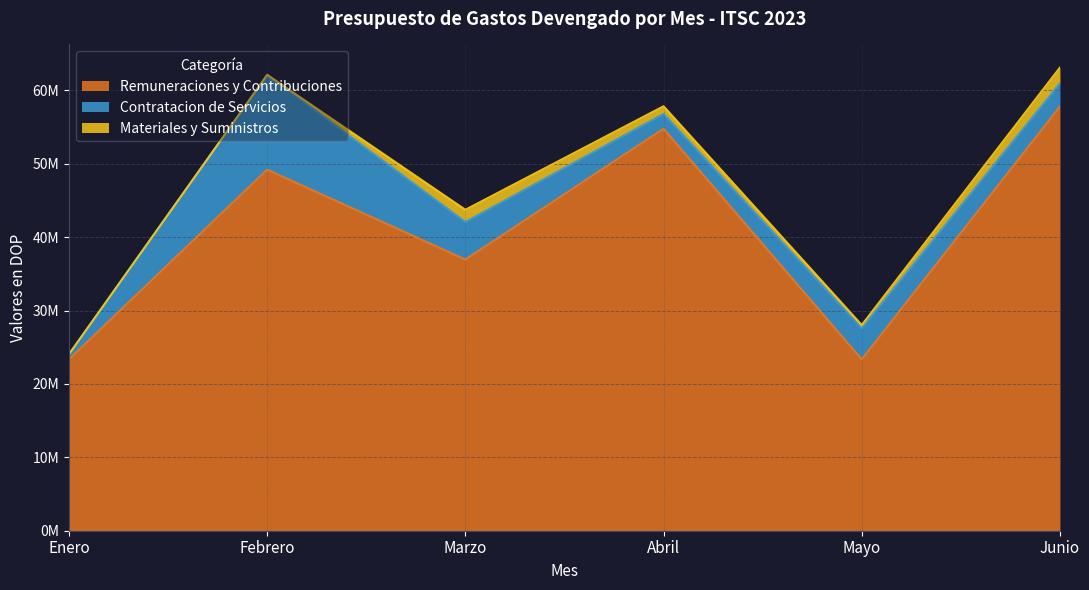

Between Febrero and Marzo, which is larger?

Febrero